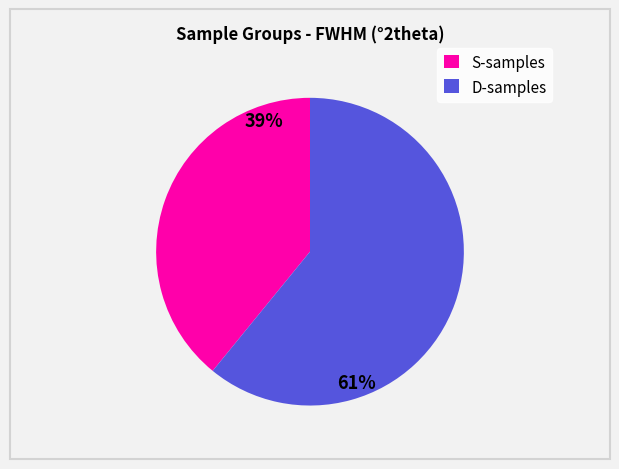

How many segments does this pie chart have?

2